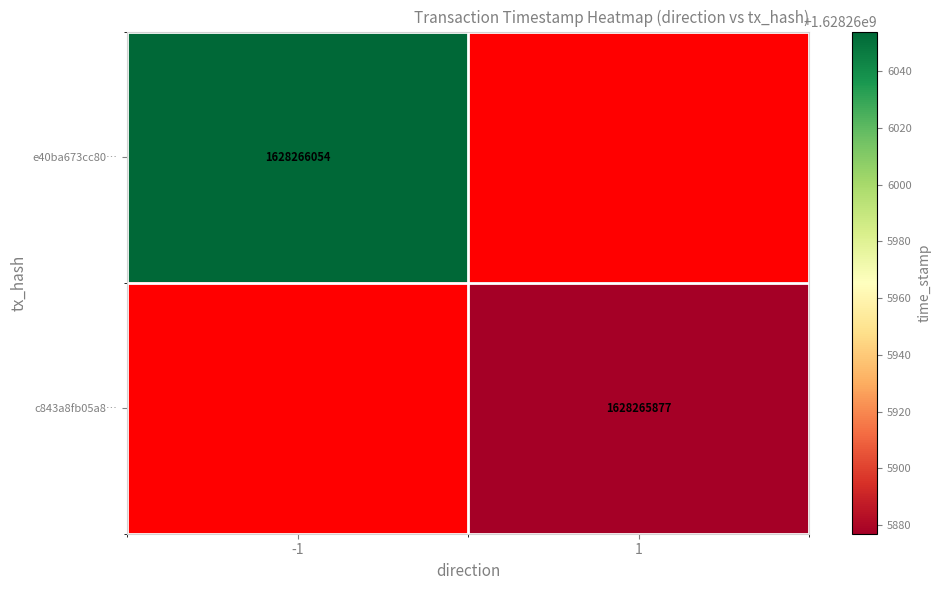

What is the average value of the c843a8fb05a8c9b1e8f47cdd987cf9c91005f4a series?

814132939